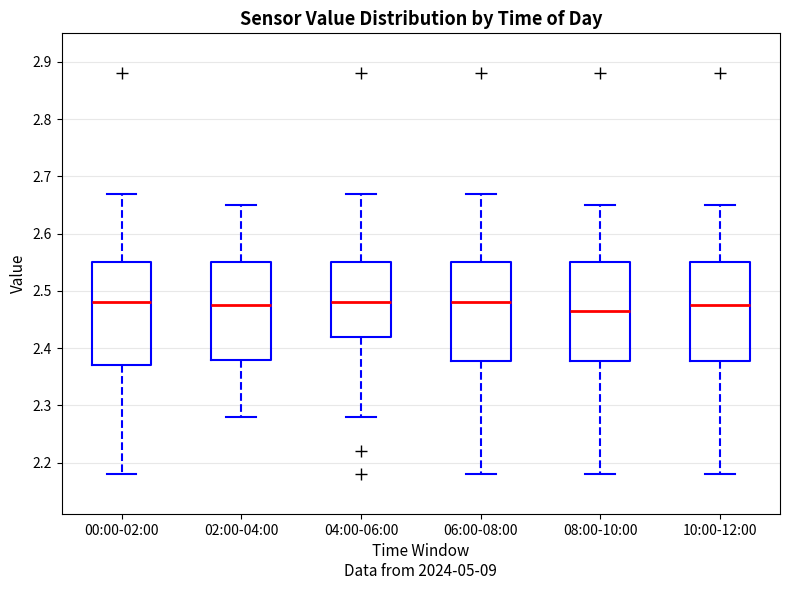

Where does the median line of the box for 04:00-06:00 sit on the y-axis? The values are not printed on the chart, so give them approximately, as read against the axis.

2.48